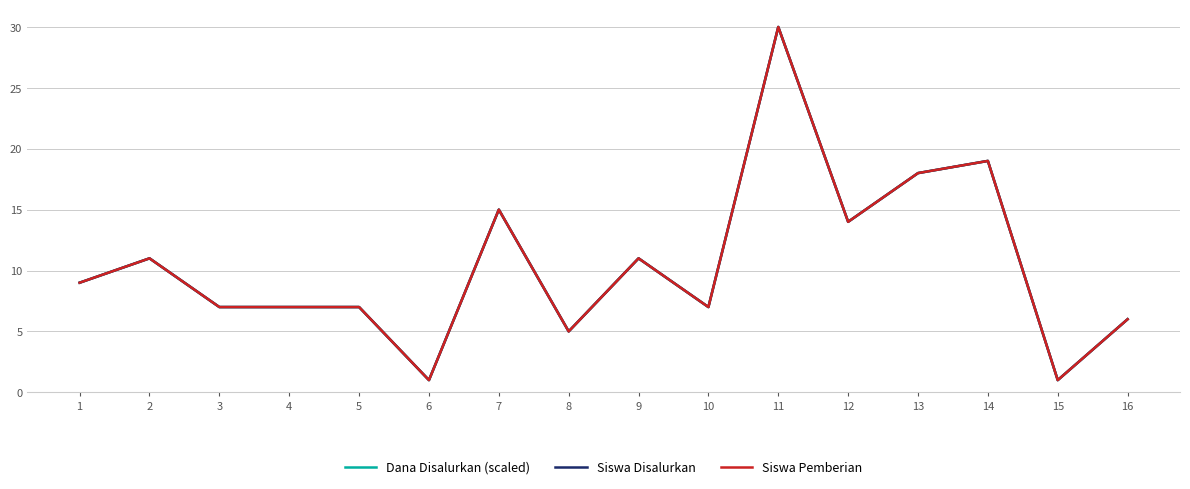

The value of Dana Disalurkan (scaled) at 11 is 7. True or false?

False